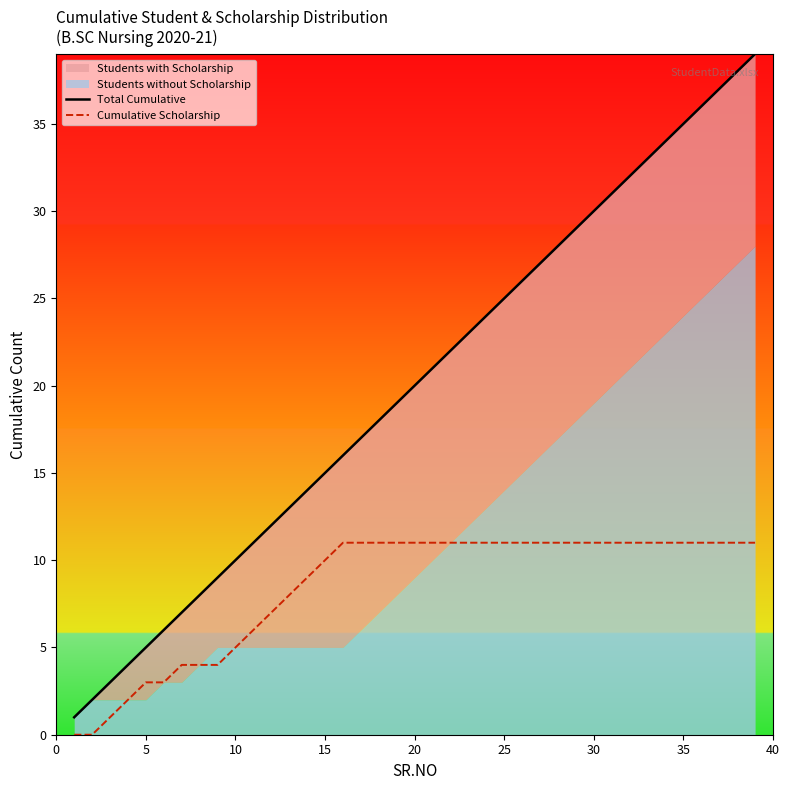

True or false: Total Cumulative and Cumulative Scholarship intersect in this chart.

False